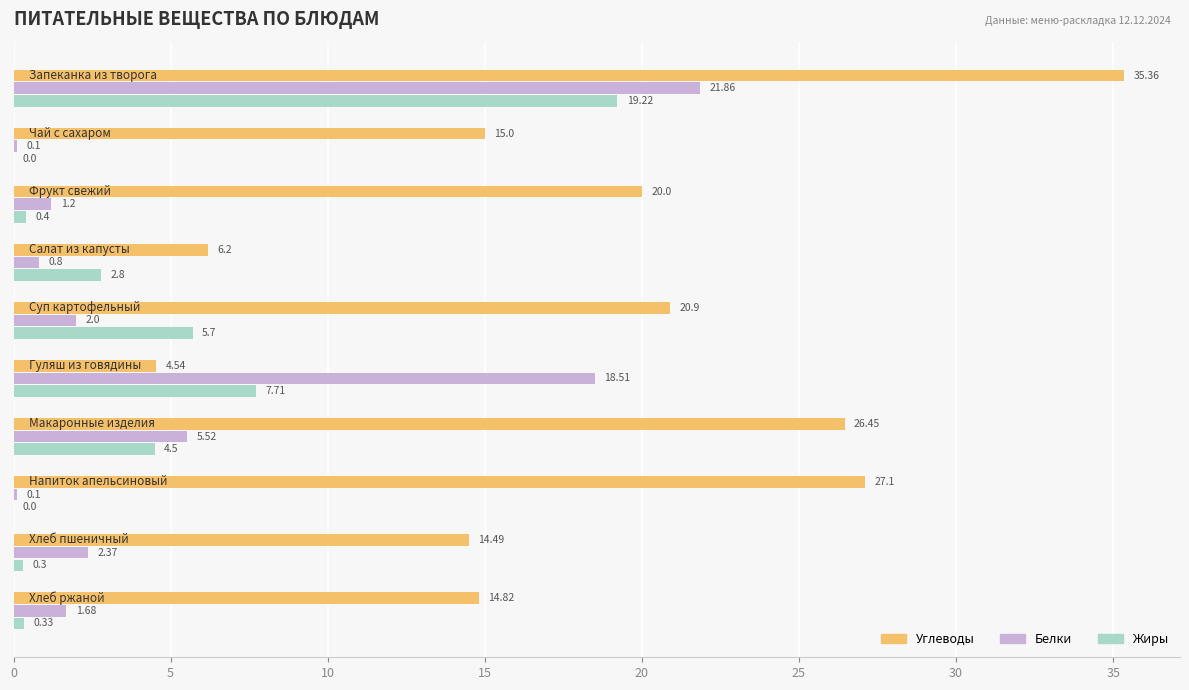

Which series has the largest total across all categories?

Углеводы